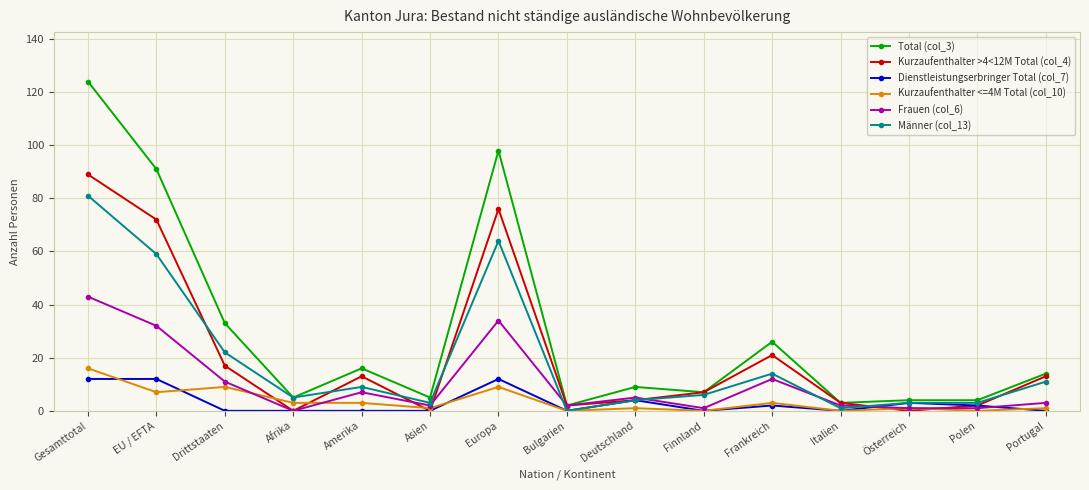

How many distinct data groups are displayed?

6